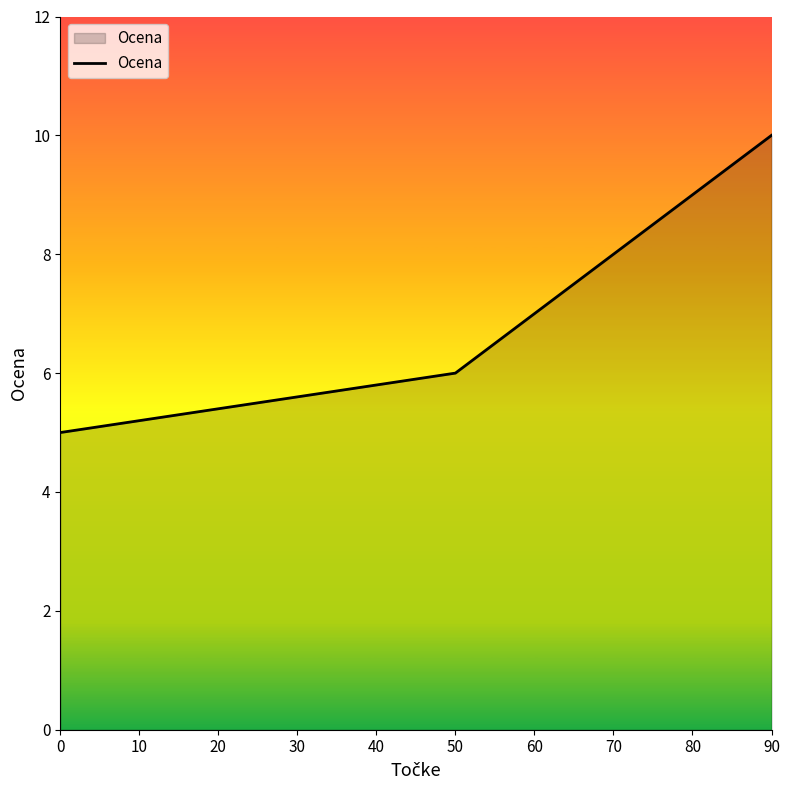

How many categories are shown in the chart?

6